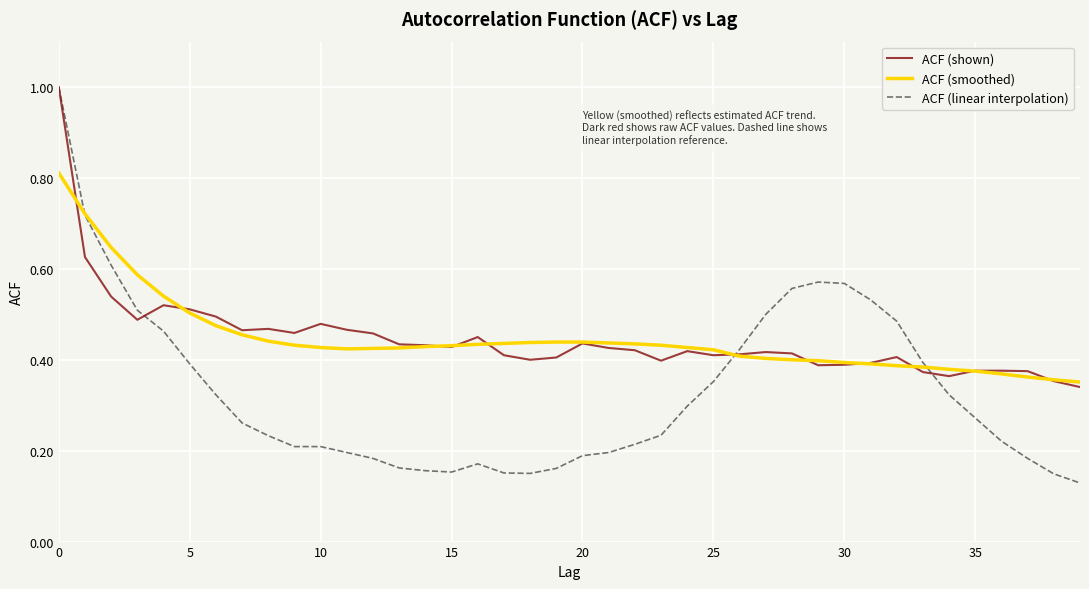

Which series has the largest range (max minus min)?

ACF (linear interpolation)